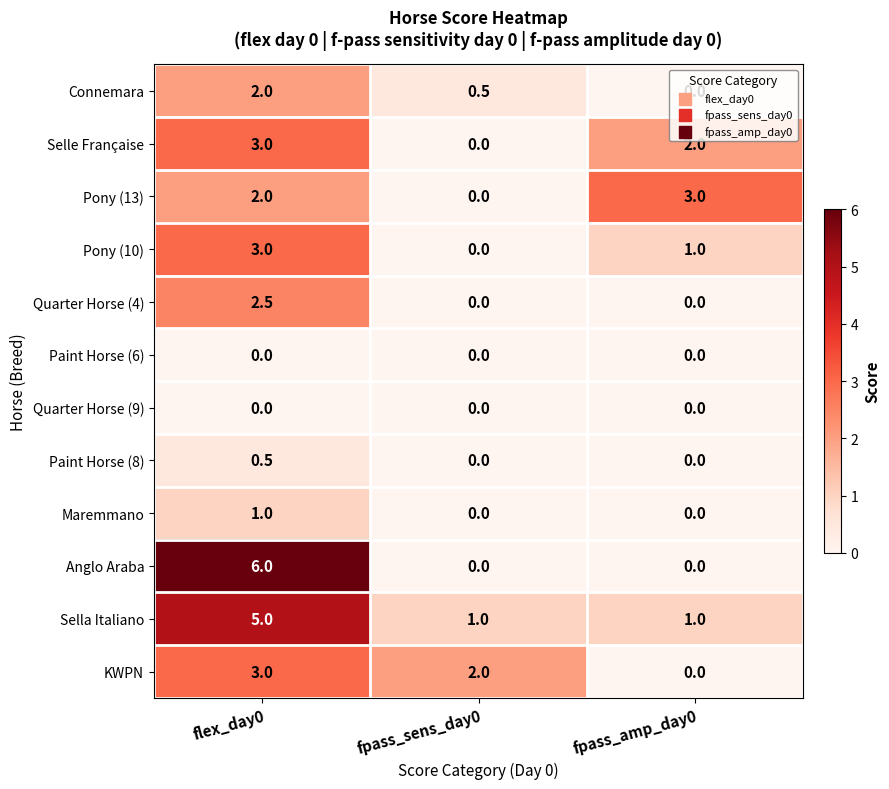

Count the number of data series in this chart.

12